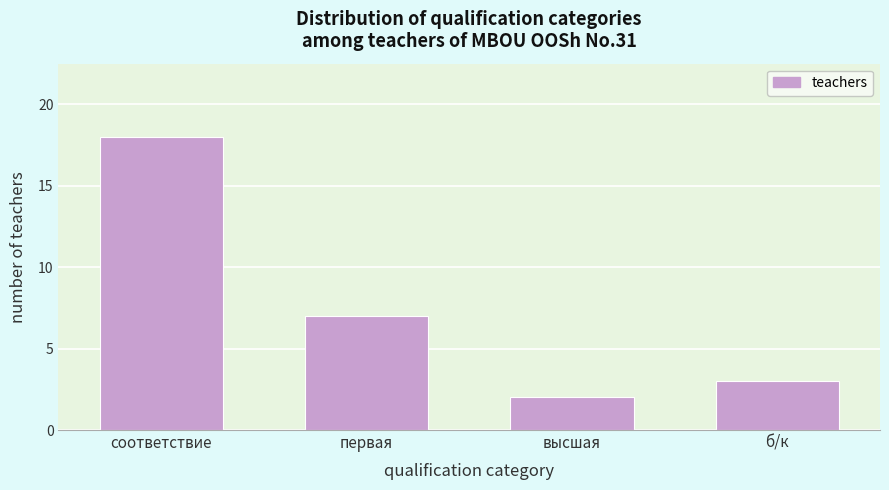

Reading right to left, transcribe all the data shown in this chart.

б/к=3	высшая=2	первая=7	соответствие=18